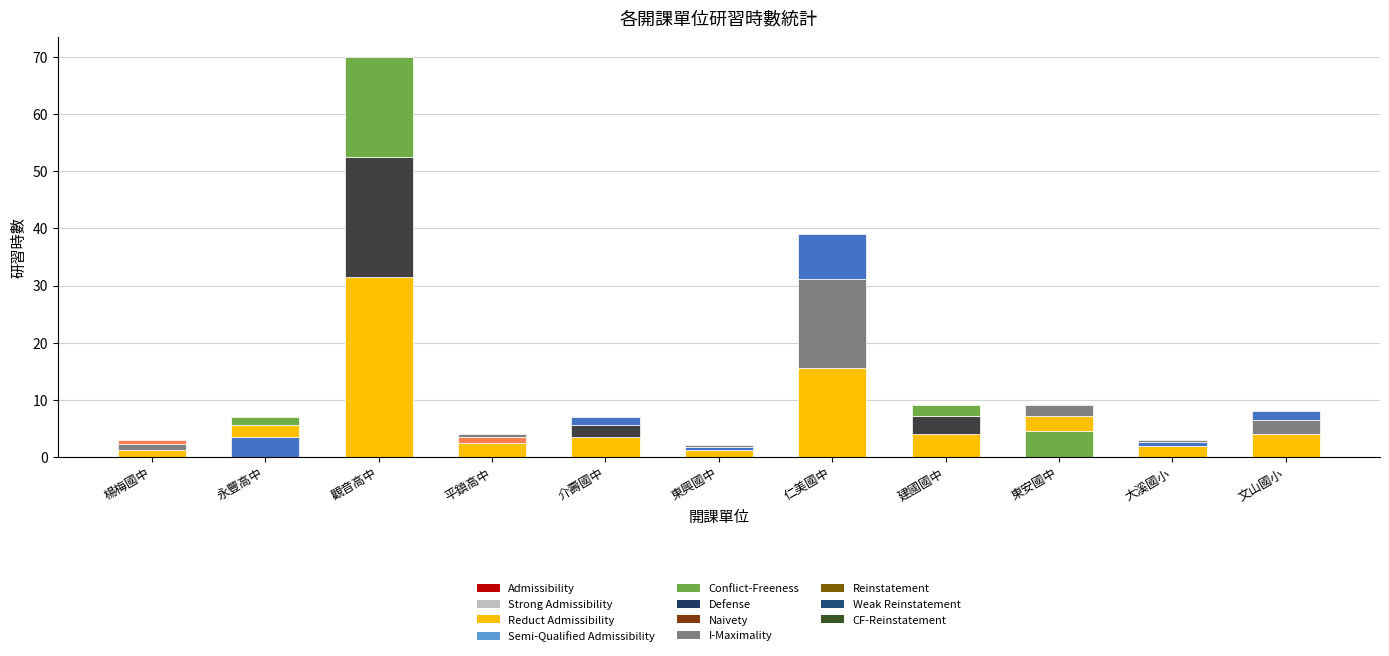

Are the bars horizontal?

No